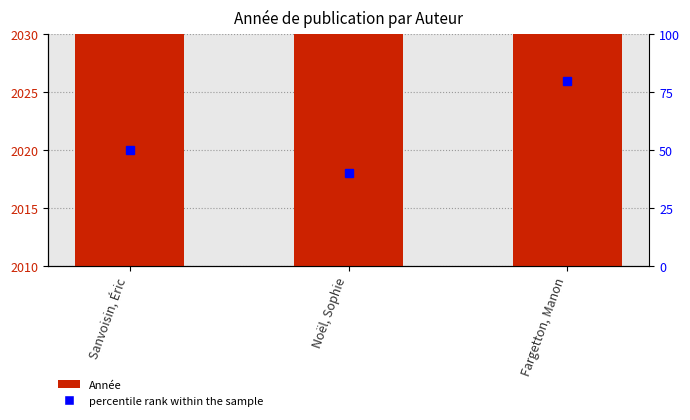

Reading left to right, transcribe all the data shown in this chart.

2019	2018	2023